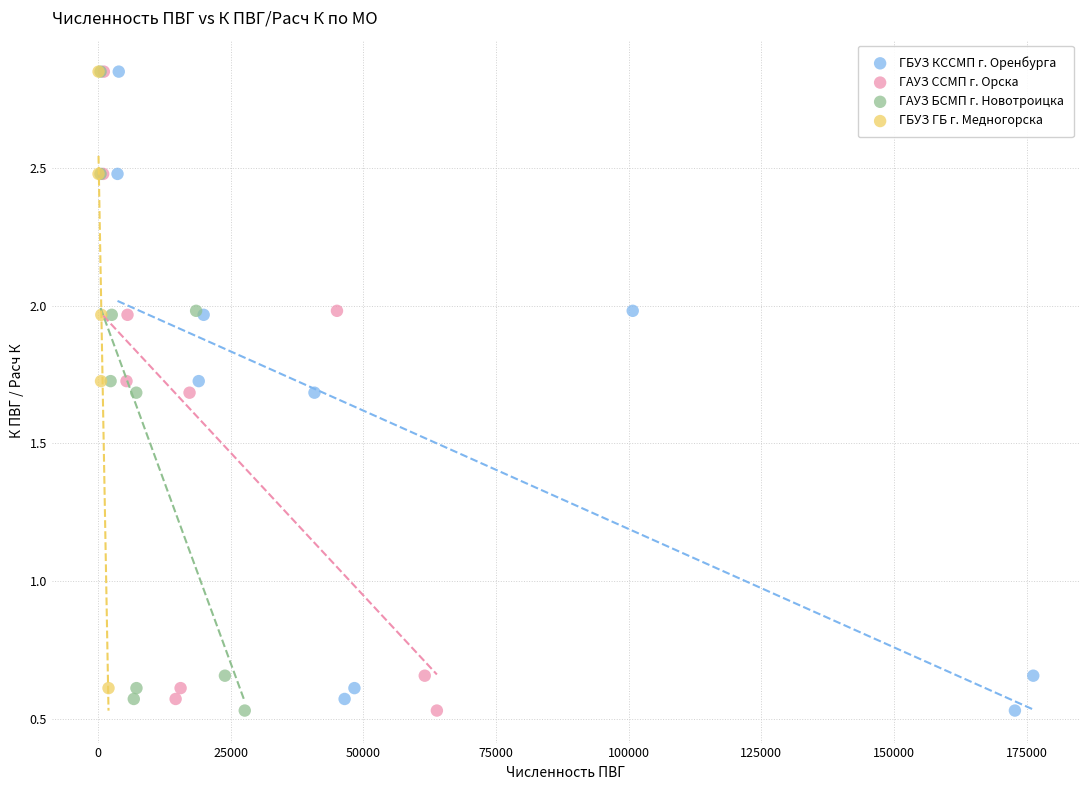

What are all the series names shown in the legend?

ГБУЗ КССМП г. Оренбурга, ГАУЗ ССМП г. Орска, ГАУЗ БСМП г. Новотроицка, ГБУЗ ГБ г. Медногорска